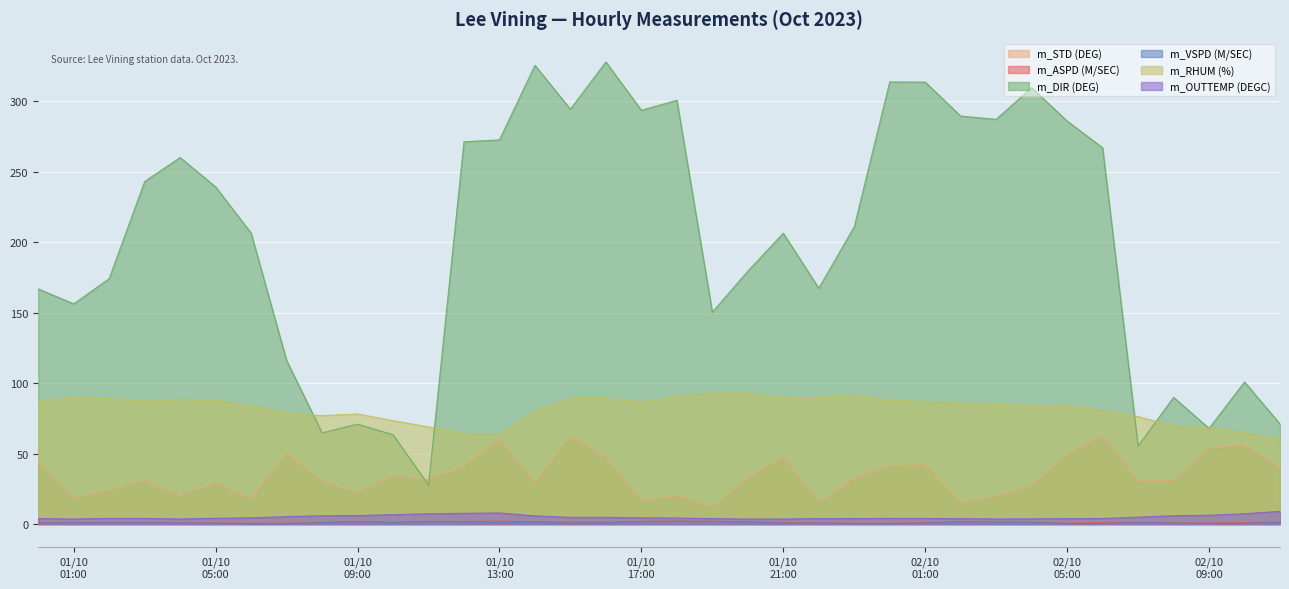

True or false: m_ASPD (M/SEC) has more than 0 points higher than both neighbors.

True